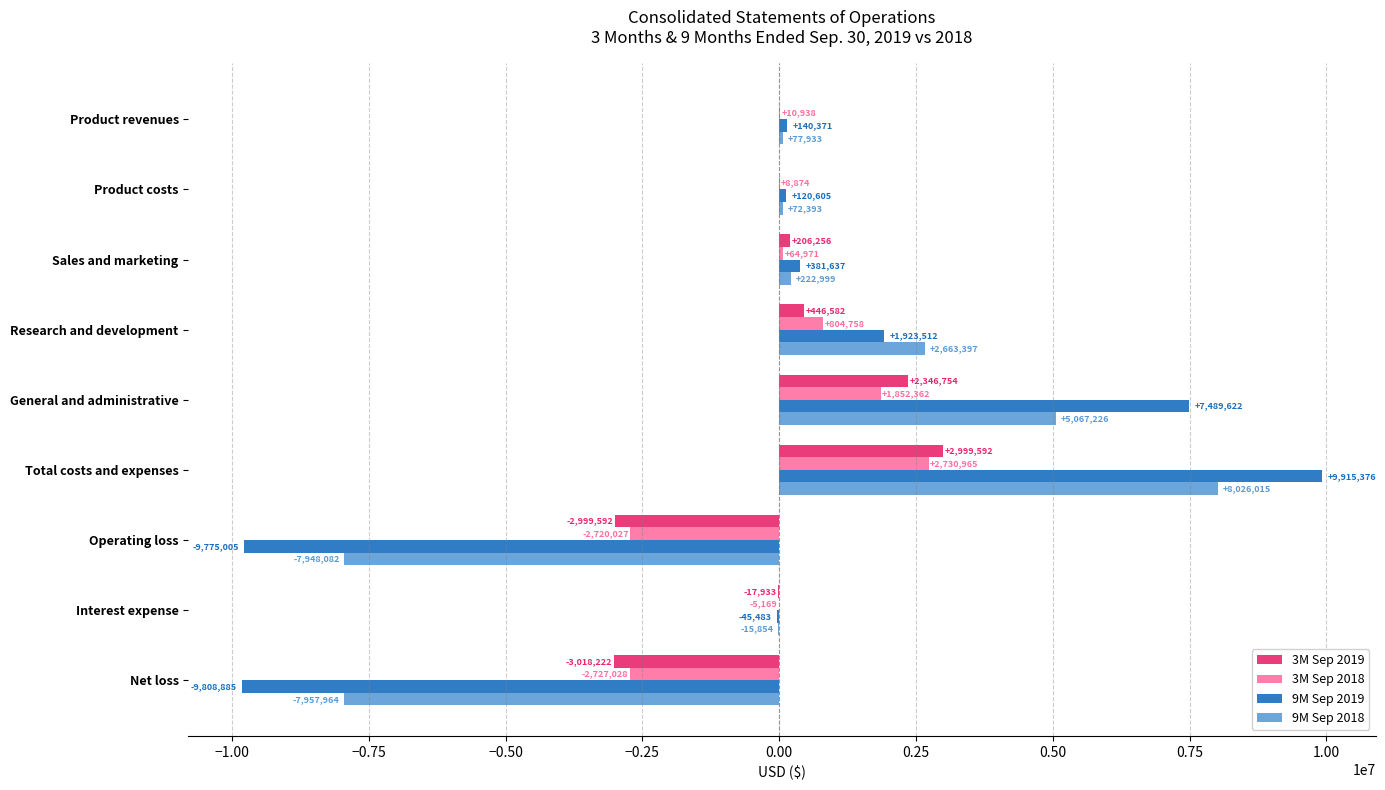

What is the sum of all 3M Sep 2019 values?

-36563